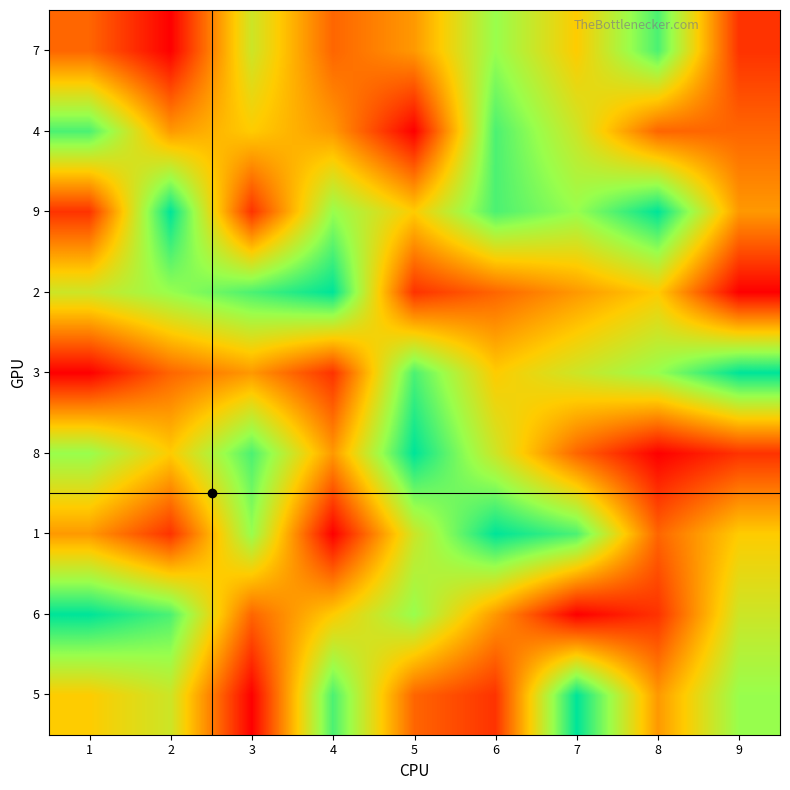

Reading right to left, what are all the values shown in this chart?

5: 9=7	8=4	7=9	6=2	5=3	4=8	3=1	2=6	1=5
6: 9=6	8=2	7=1	6=4	5=7	4=5	3=3	2=8	1=9
1: 9=5	8=3	7=8	6=9	5=6	4=1	3=7	2=2	1=4
8: 9=2	8=1	7=3	6=6	5=9	4=4	3=8	2=5	1=7
3: 9=9	8=7	7=6	6=5	5=8	4=2	3=4	2=3	1=1
2: 9=1	8=5	7=4	6=3	5=2	4=9	3=8	2=7	1=6
9: 9=4	8=9	7=7	6=8	5=5	4=7	3=2	2=9	1=2
4: 9=3	8=3	7=6	6=8	5=1	4=4	3=5	2=4	1=8
7: 9=2	8=8	7=5	6=7	5=4	4=3	3=6	2=1	1=3